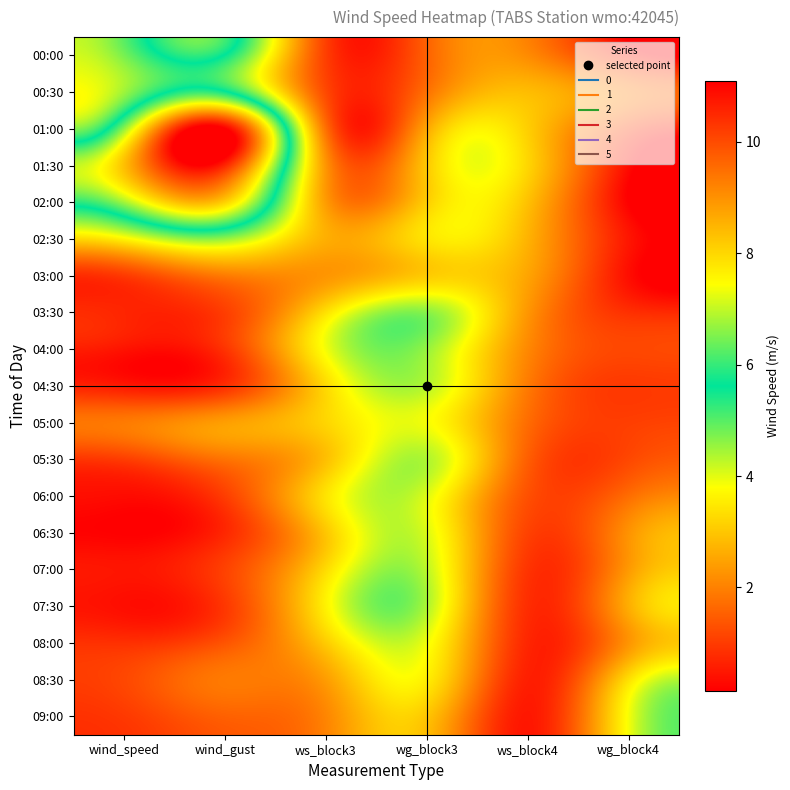

List the series in order of their peak value, lowest first.

03:00, 08:30, 05:00, 08:00, 09:00, 06:00, 06:30, 07:00, 04:30, 05:30, 07:30, 04:00, 02:30, 03:30, 00:00, 00:30, 02:00, 01:30, 01:00